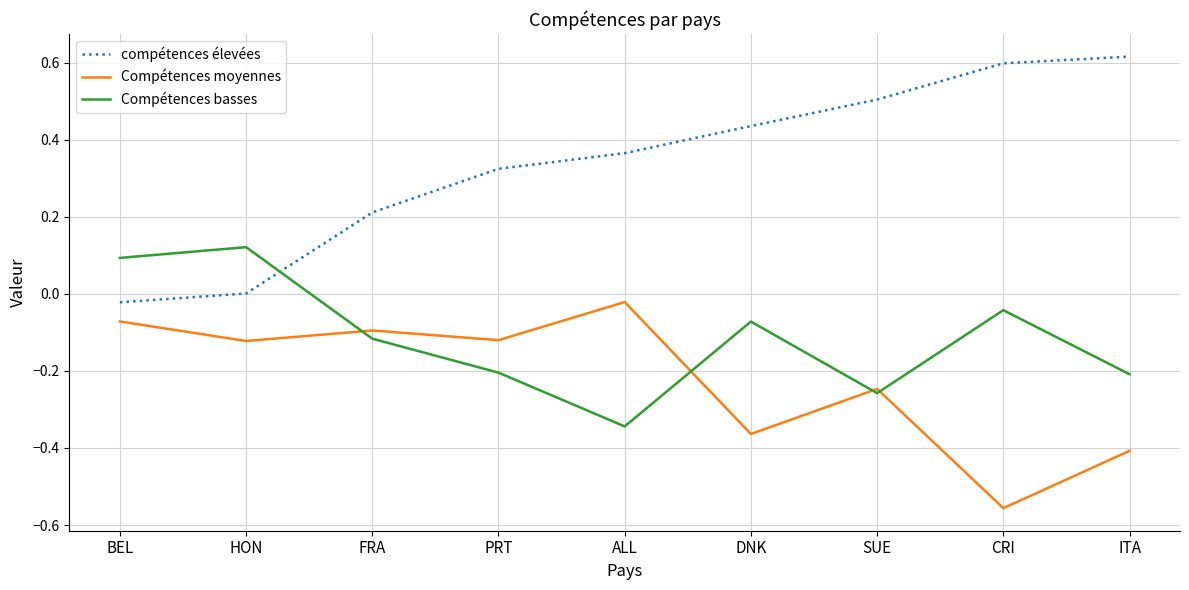

True or false: compétences élevées has a value of 0.7 at DNK.

False